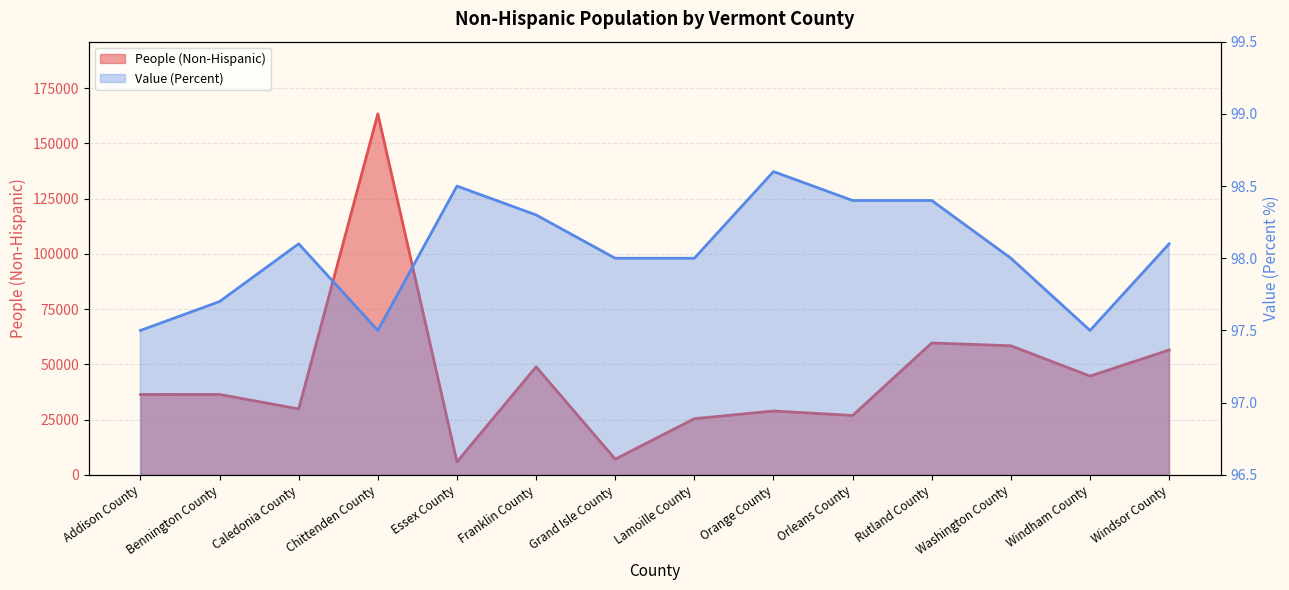

Which series has the widest spread of values?

People (Non-Hispanic)